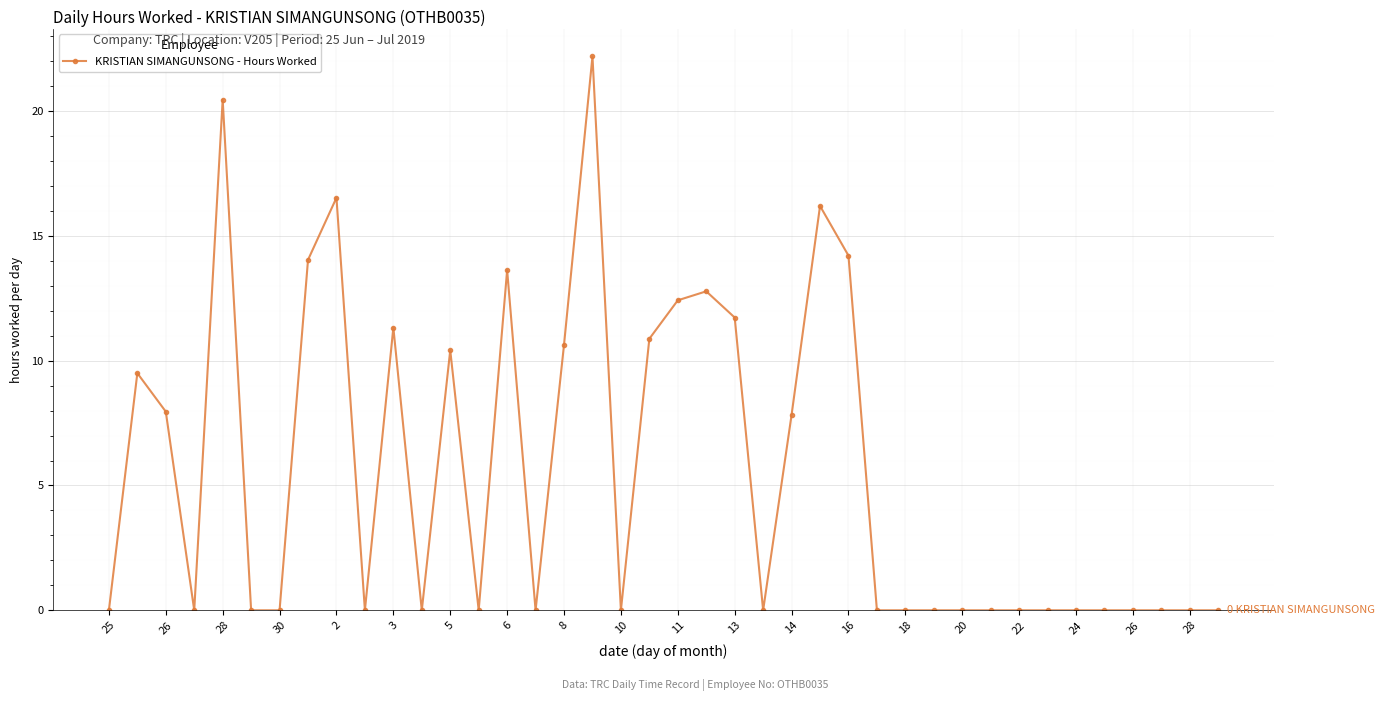

What is the maximum value shown in the chart?

22.2